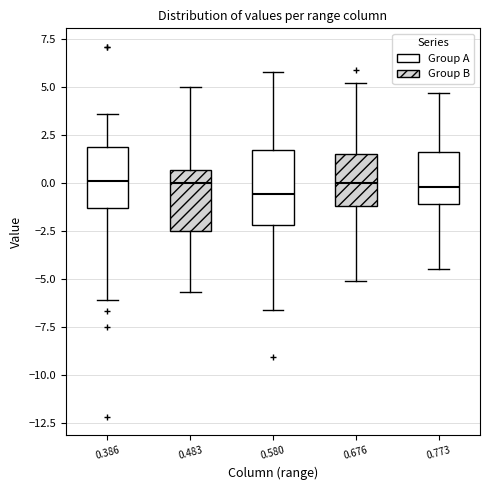

Where does the lower whisker of the box at x = 0.773 end on the y-axis? The values are not printed on the chart, so give them approximately, as read against the axis.

-4.5